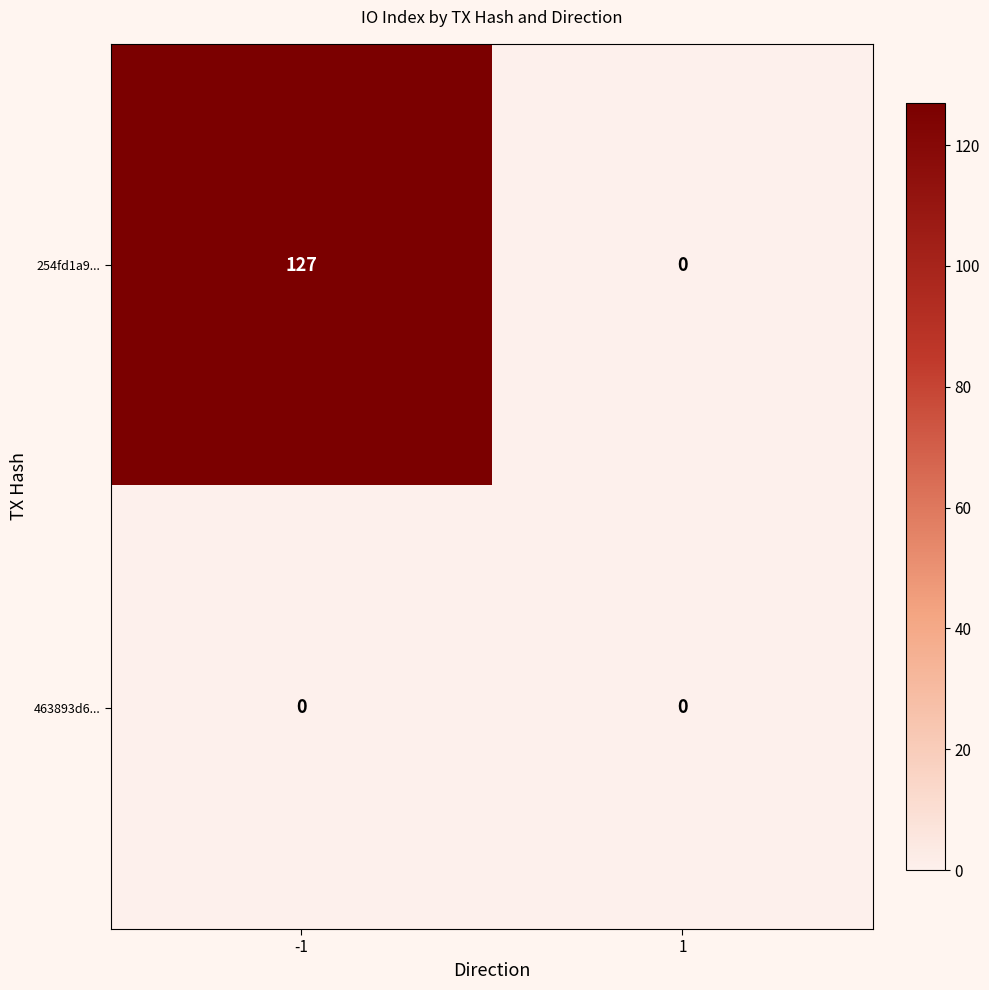

At which category is the sum across all series the highest?

-1